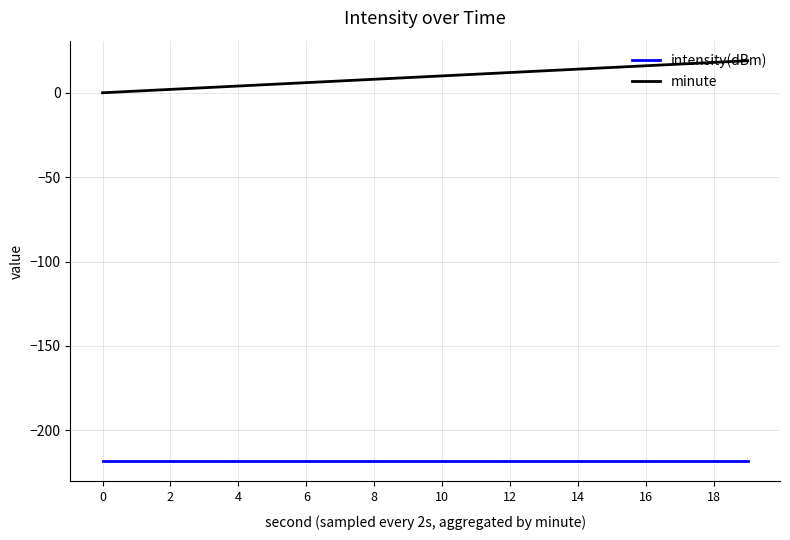

What is the sum of all intensity(dBm) values?

-4367.4